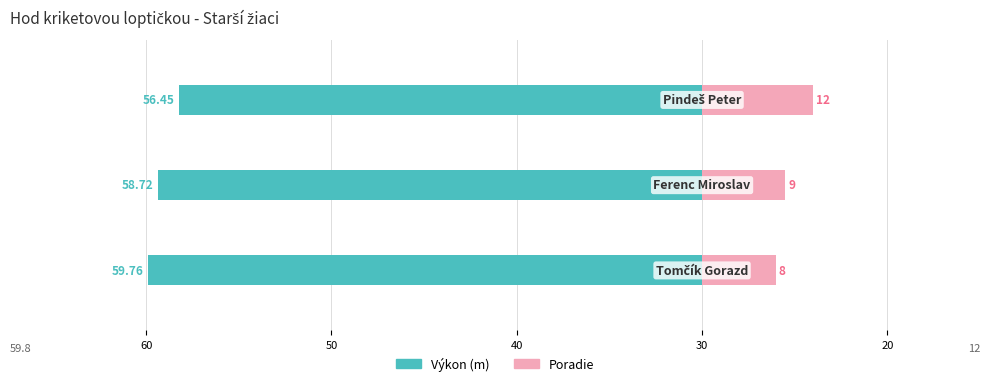

What is the average value of the Poradie series?

9.7